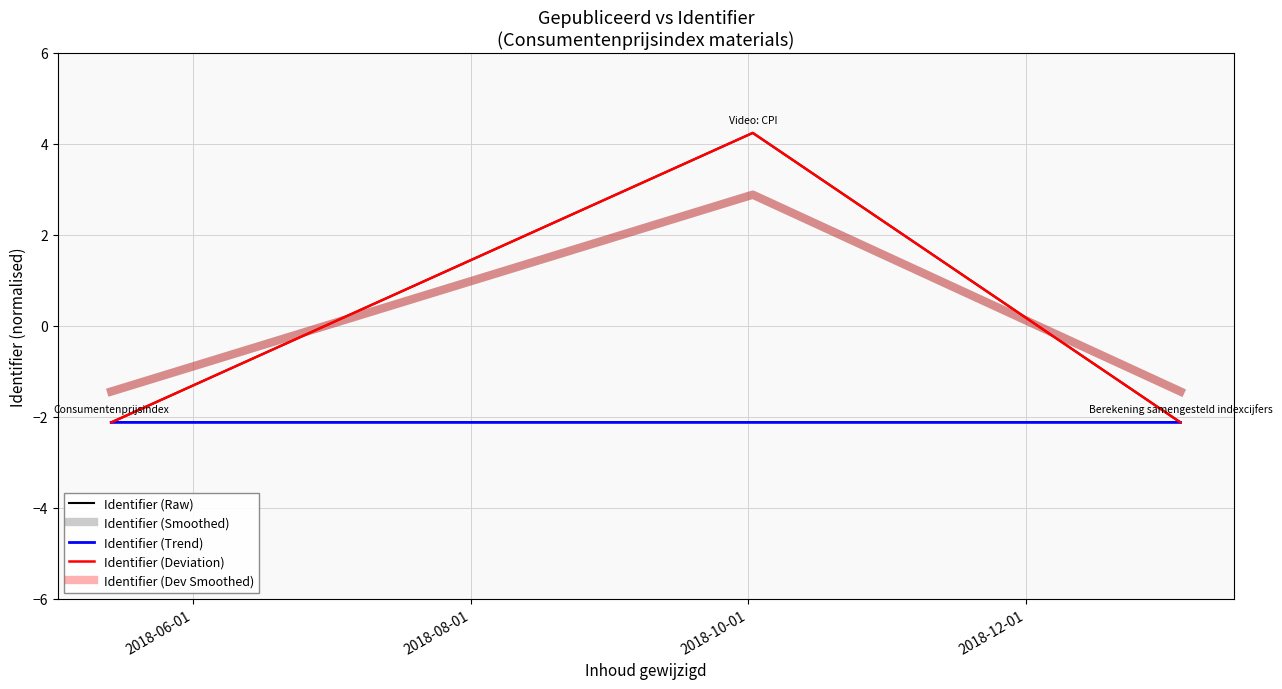

What is the value of the Identifier (Raw) point at the 2nd from the left?

4.2